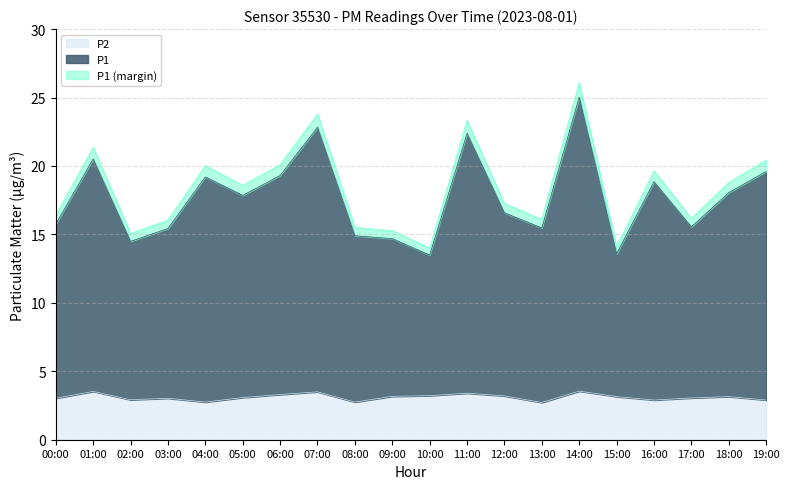

Rank the categories by P1_total value from highest to lowest.

14:00, 07:00, 11:00, 01:00, 19:00, 06:00, 04:00, 16:00, 18:00, 05:00, 12:00, 00:00, 17:00, 13:00, 03:00, 08:00, 09:00, 02:00, 15:00, 10:00